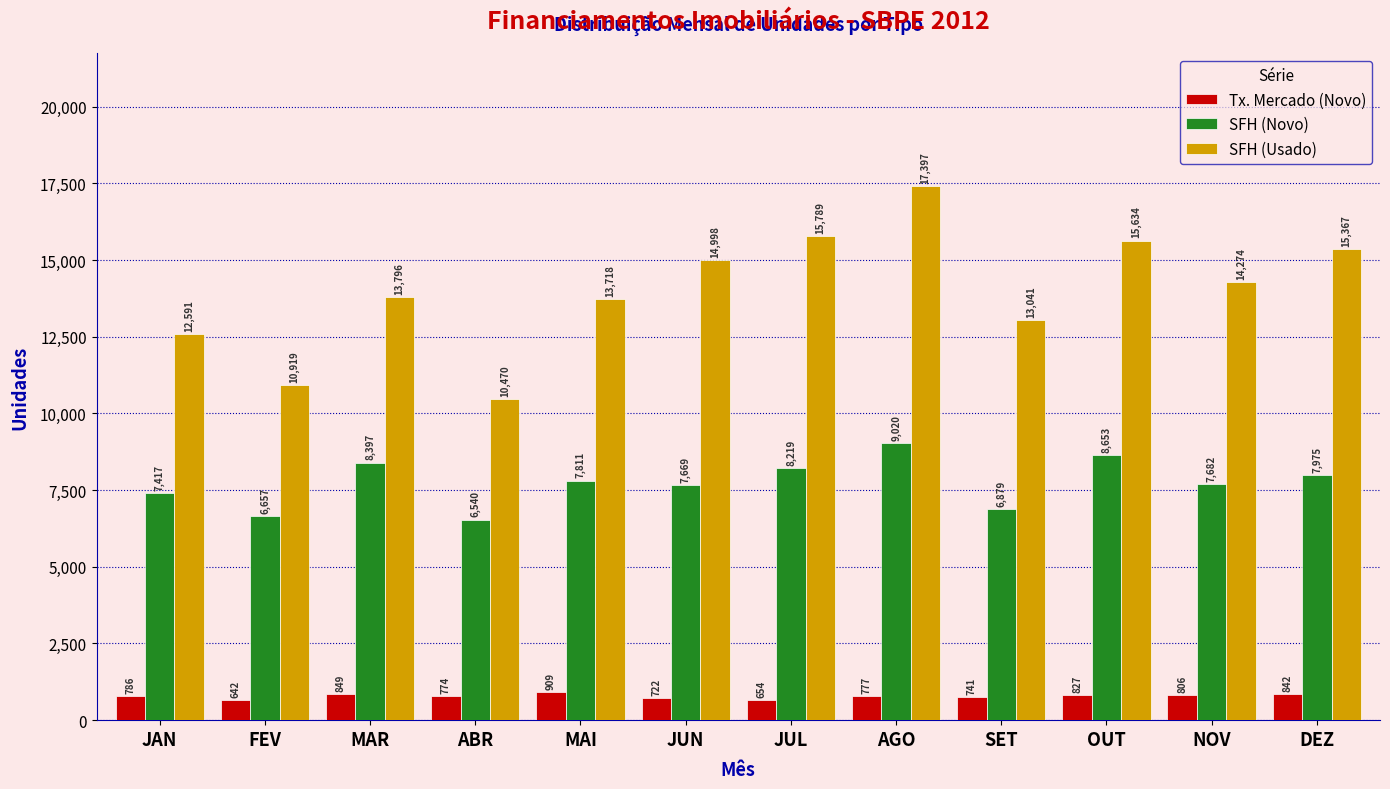

Reading left to right, transcribe all the data shown in this chart.

Tx. Mercado (Novo): 786	642	849	774	909	722	654	777	741	827	806	842
SFH (Novo): 7417	6657	8397	6540	7811	7669	8219	9020	6879	8653	7682	7975
SFH (Usado): 12591	10919	13796	10470	13718	14998	15789	17397	13041	15634	14274	15367